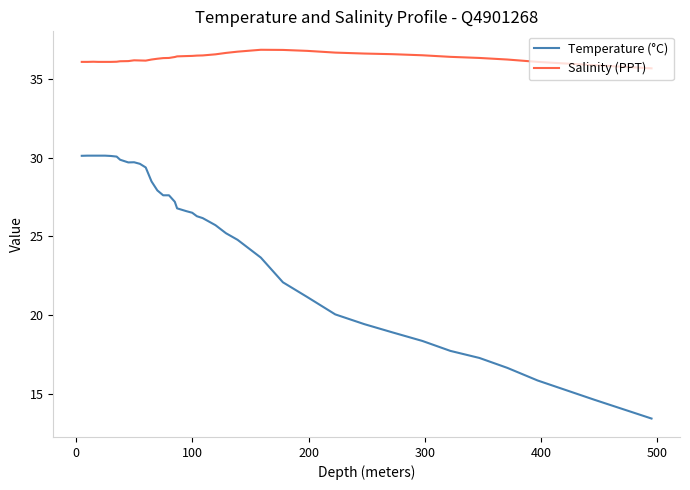

What is the lowest value of the Temperature (°C) series?

13.4